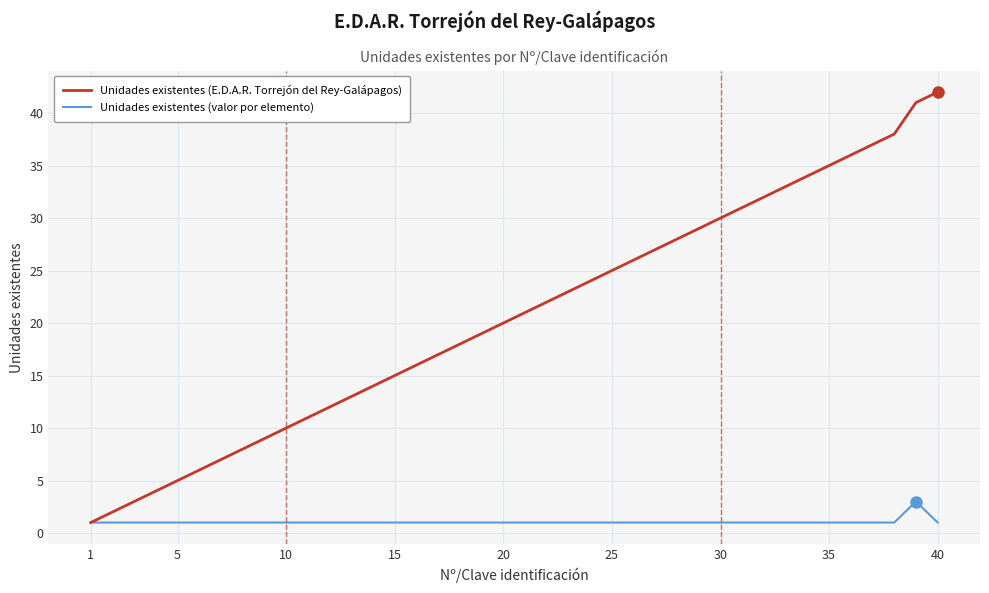

What is the greatest value displayed?

42